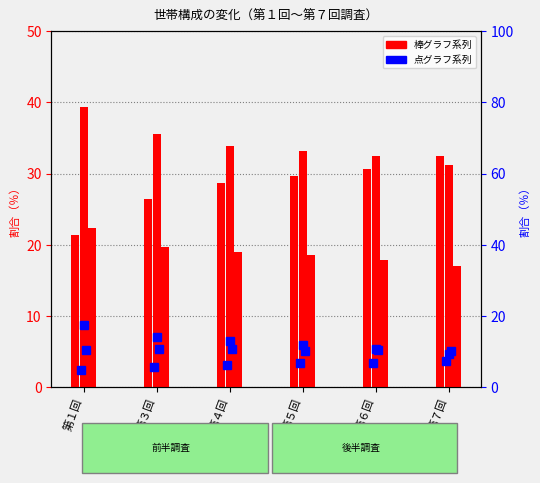

How many data points does each series have?

6